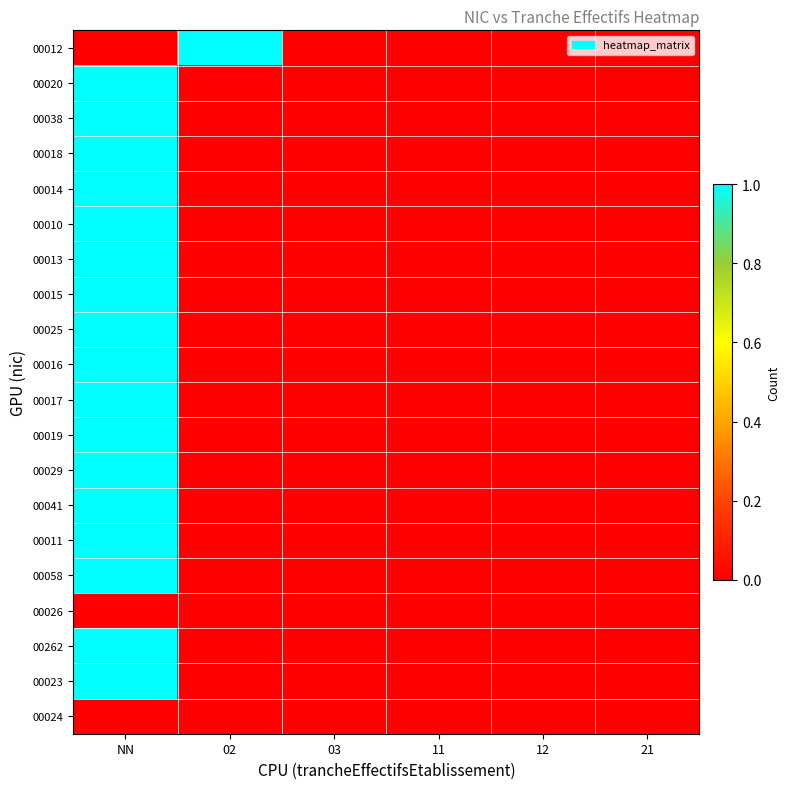

Reading right to left, what are all the values shown in this chart?

00012: 21=0	12=0	11=0	03=0	02=1	NN=0
00020: 21=0	12=0	11=0	03=0	02=0	NN=1
00038: 21=0	12=0	11=0	03=0	02=0	NN=1
00018: 21=0	12=0	11=0	03=0	02=0	NN=1
00014: 21=0	12=0	11=0	03=0	02=0	NN=1
00010: 21=0	12=0	11=0	03=0	02=0	NN=1
00013: 21=0	12=0	11=0	03=0	02=0	NN=1
00015: 21=0	12=0	11=0	03=0	02=0	NN=1
00025: 21=0	12=0	11=0	03=0	02=0	NN=1
00016: 21=0	12=0	11=0	03=0	02=0	NN=1
00017: 21=0	12=0	11=0	03=0	02=0	NN=1
00019: 21=0	12=0	11=0	03=0	02=0	NN=1
00029: 21=0	12=0	11=0	03=0	02=0	NN=1
00041: 21=0	12=0	11=0	03=0	02=0	NN=1
00011: 21=0	12=0	11=0	03=0	02=0	NN=1
00058: 21=0	12=0	11=0	03=0	02=0	NN=1
00026: 21=0	12=0	11=0	03=0	02=0	NN=0
00262: 21=0	12=0	11=0	03=0	02=0	NN=1
00023: 21=0	12=0	11=0	03=0	02=0	NN=1
00024: 21=0	12=0	11=0	03=0	02=0	NN=0